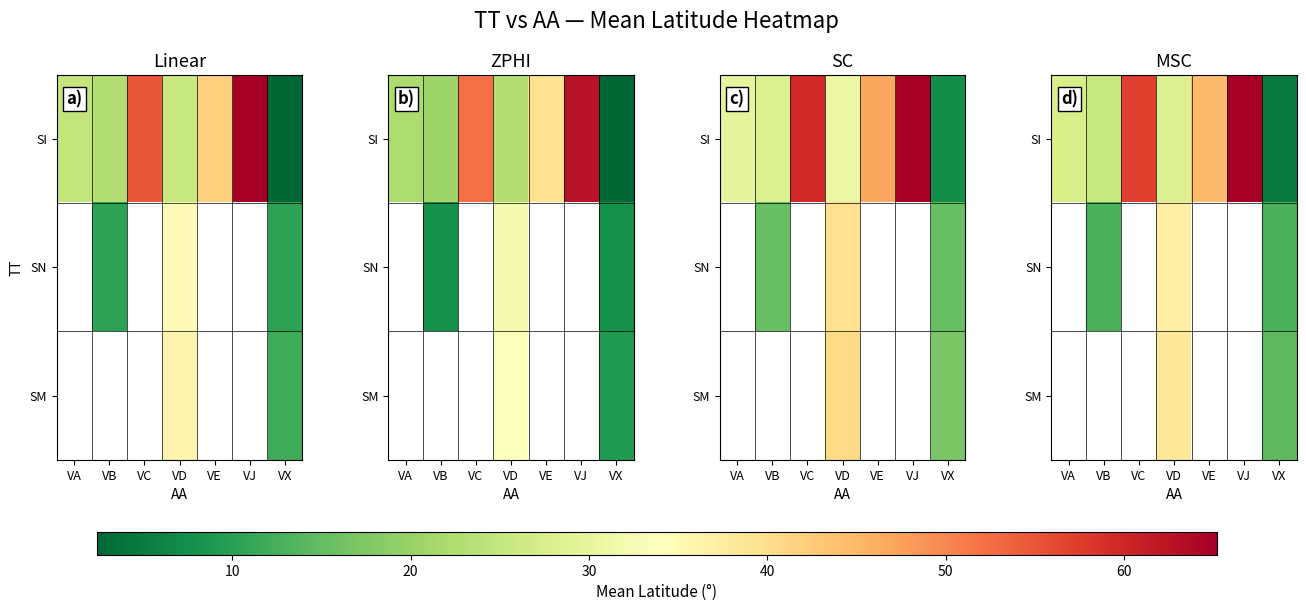

What is the difference between the SI values at VD and VJ?

37.0